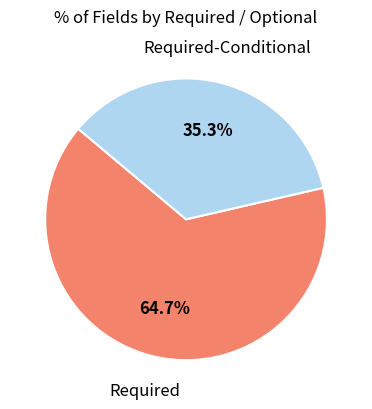

What portion of the pie excludes Required?

35.3%